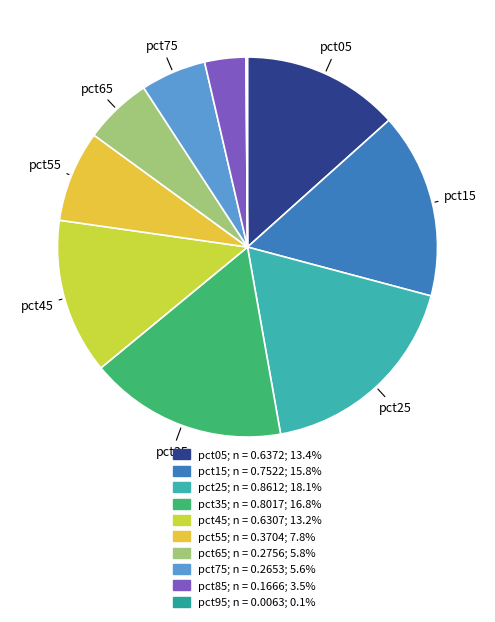

To the nearest percent, what is the average slice percentage?

10%